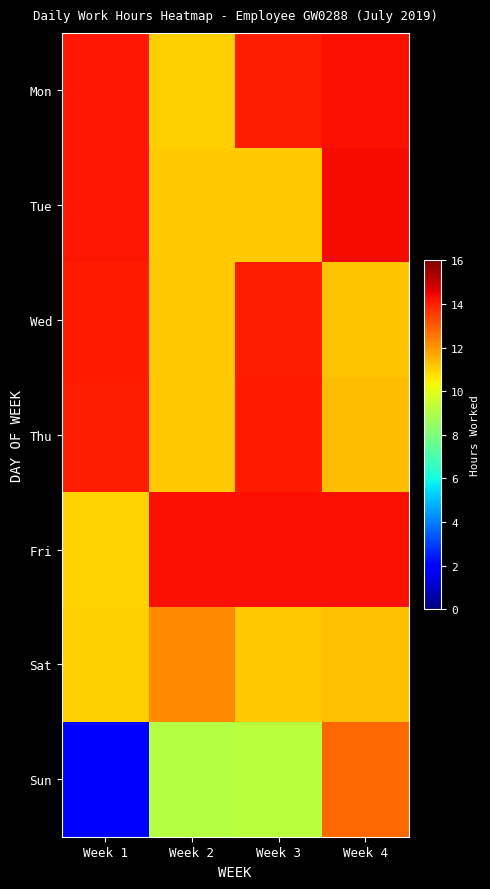

Which has a higher value, Week 3 or Week 4?

Week 4